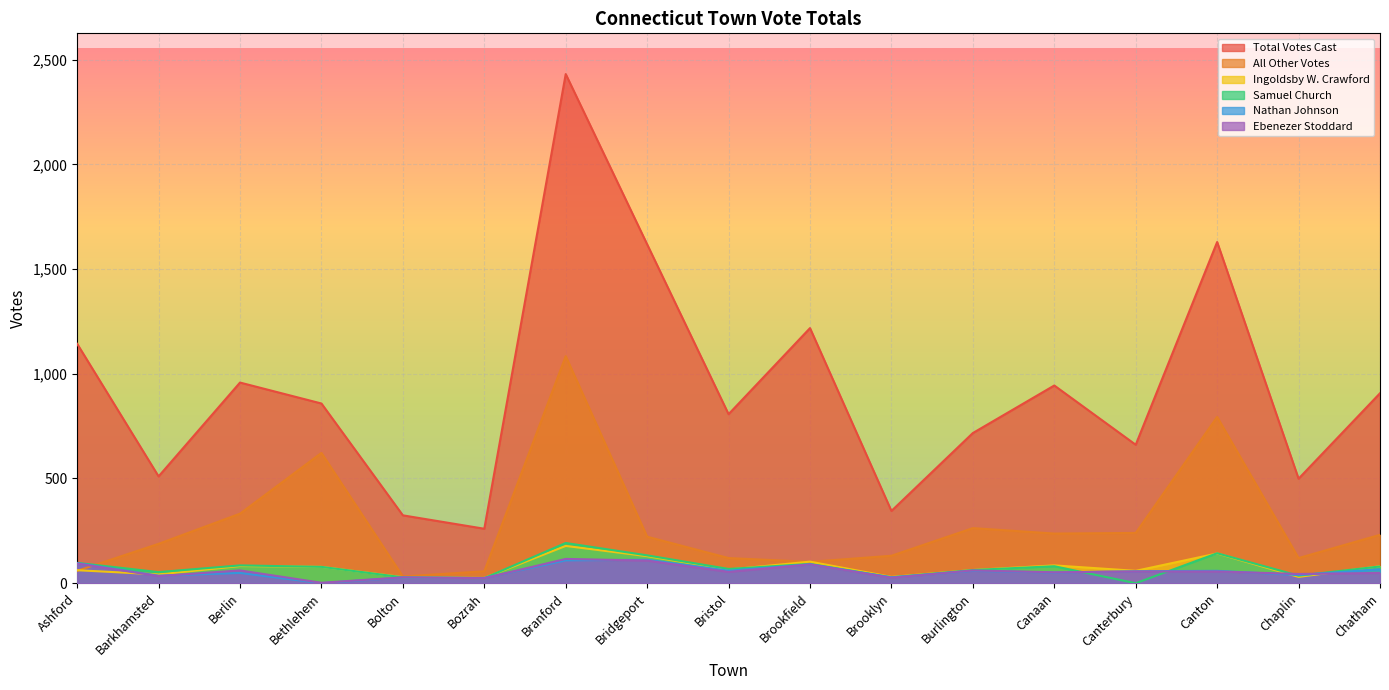

Which category has the highest value in the Nathan Johnson series?

Bridgeport